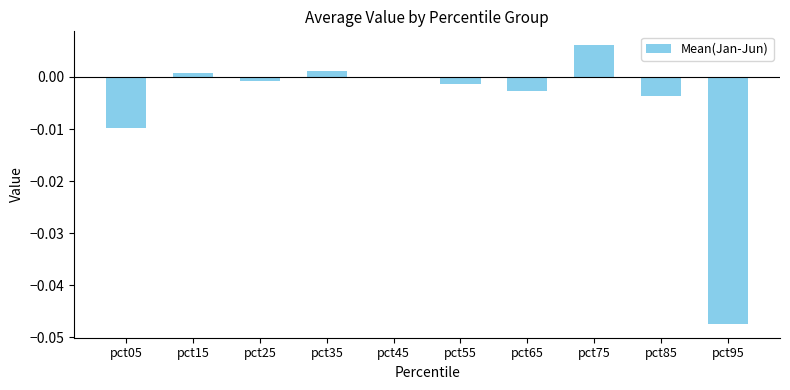

The value at pct15 is 0.0. True or false?

True